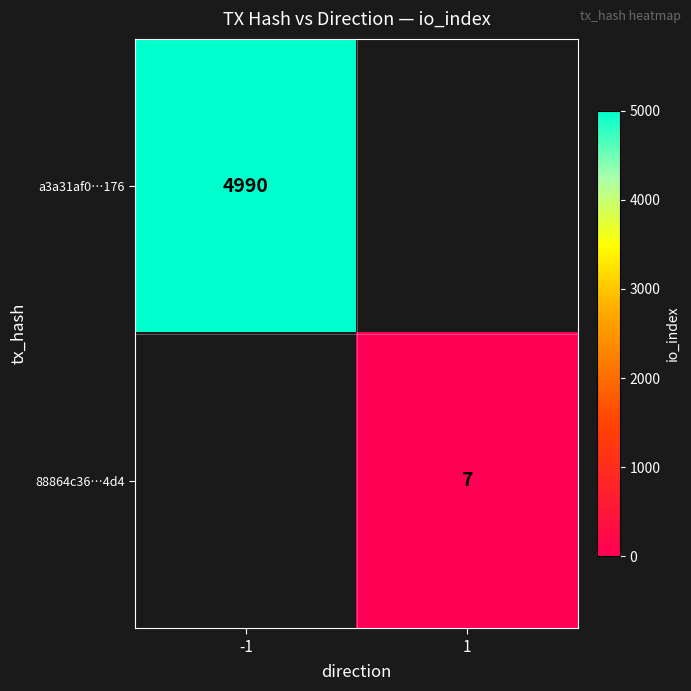

Count the number of categories in the chart.

2